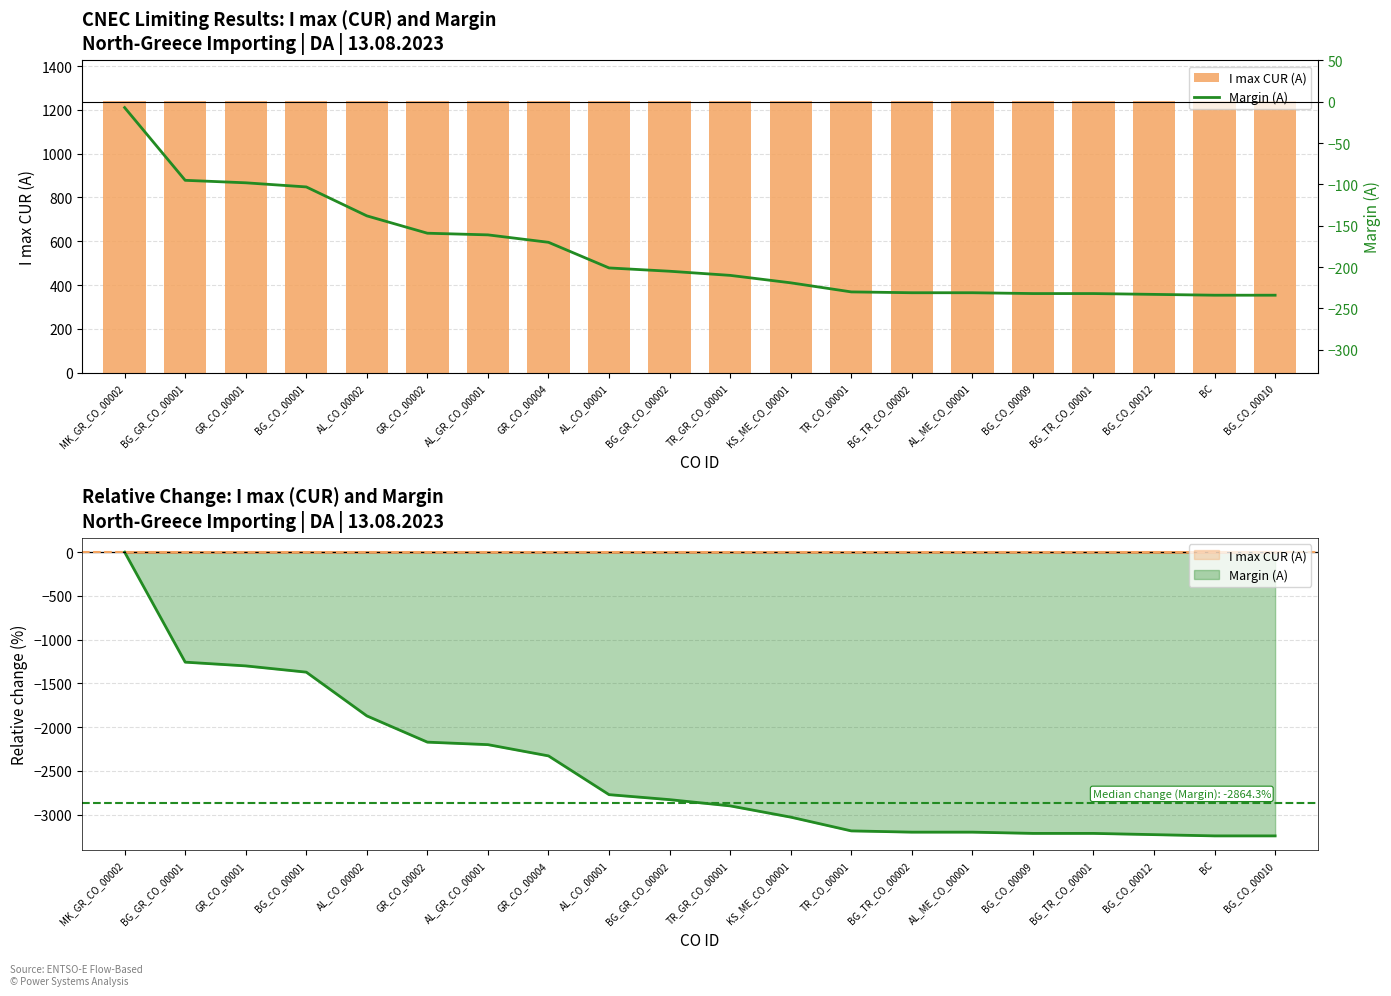

Count the number of categories in the chart.

20